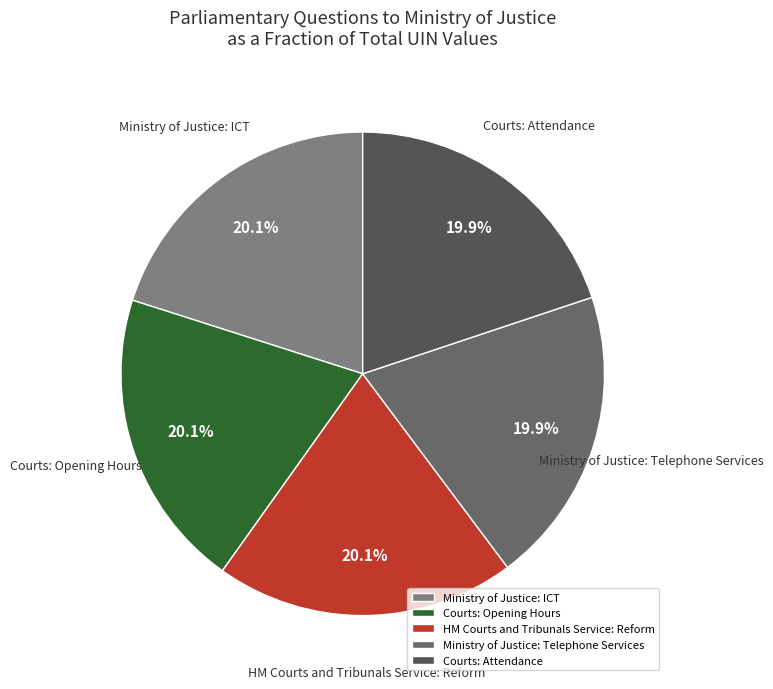

To the nearest percent, what percentage of the pie is Ministry of Justice: Telephone Services?

20%